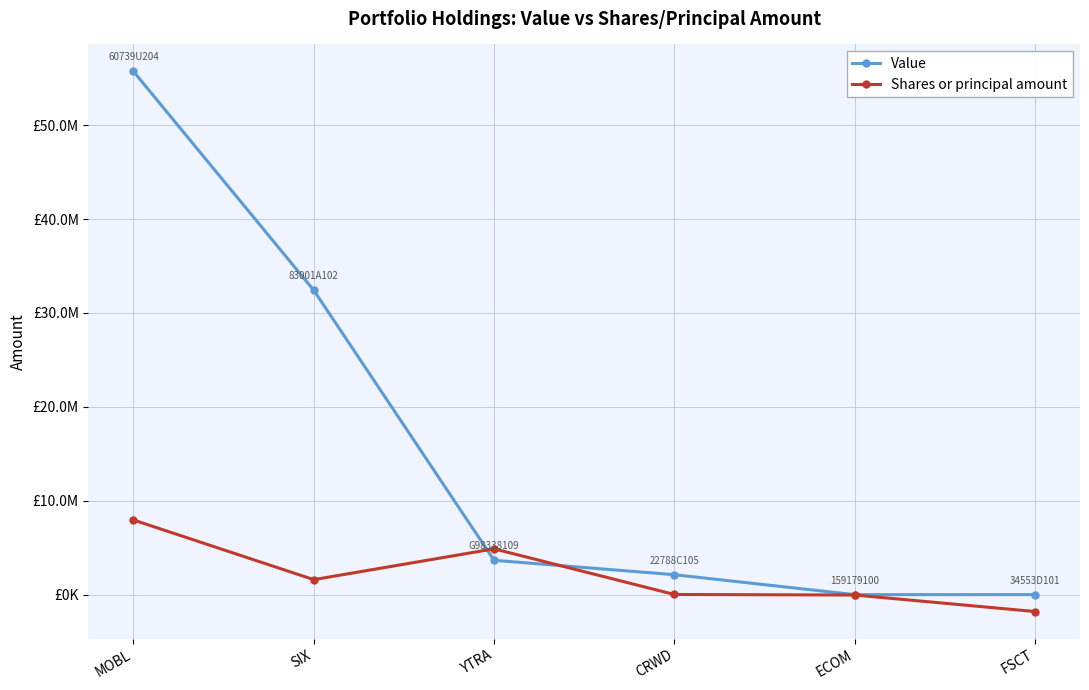

What are all the series names shown in the legend?

Value, Shares or principal amount